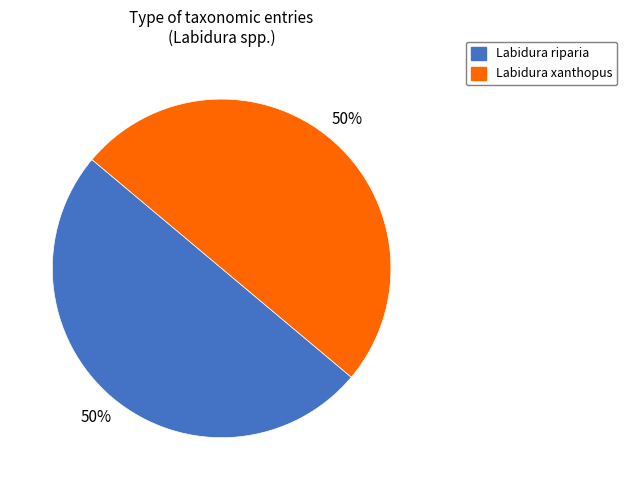

How many segments does this pie chart have?

2